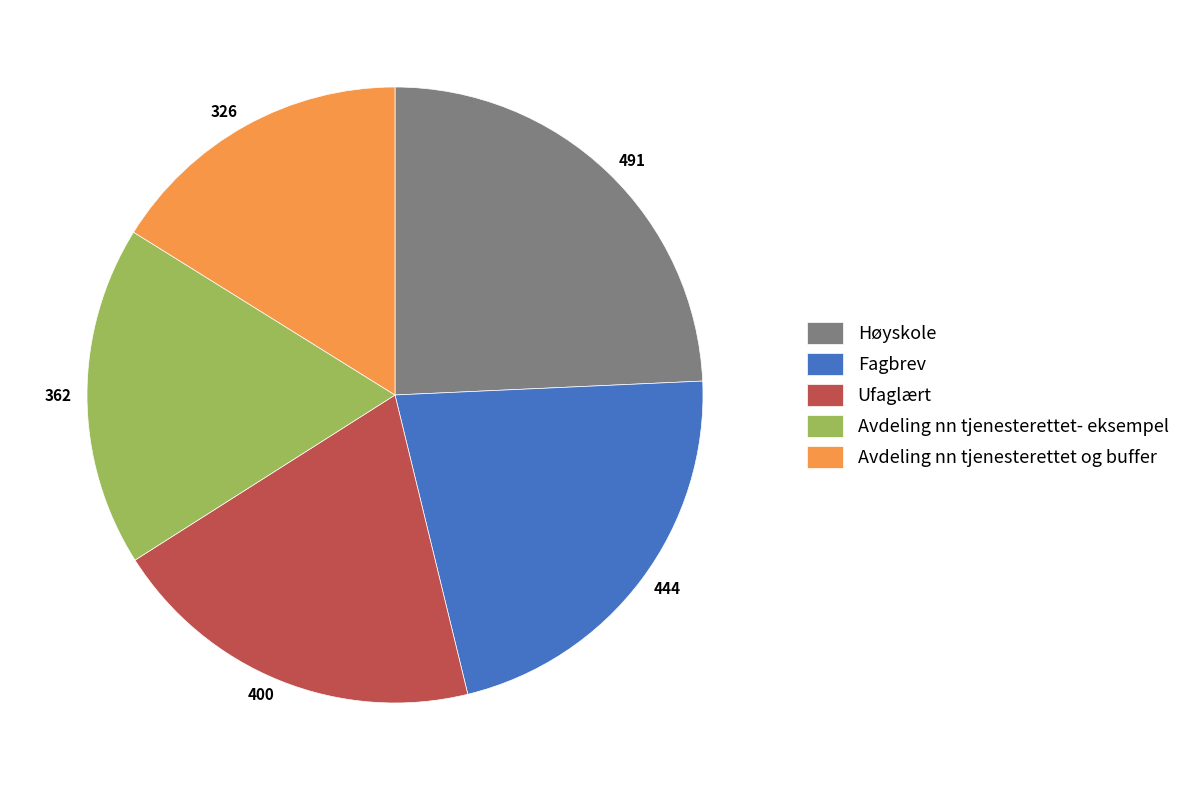

Approximately how many times larger is the value at 444 compared to 491?

0.9